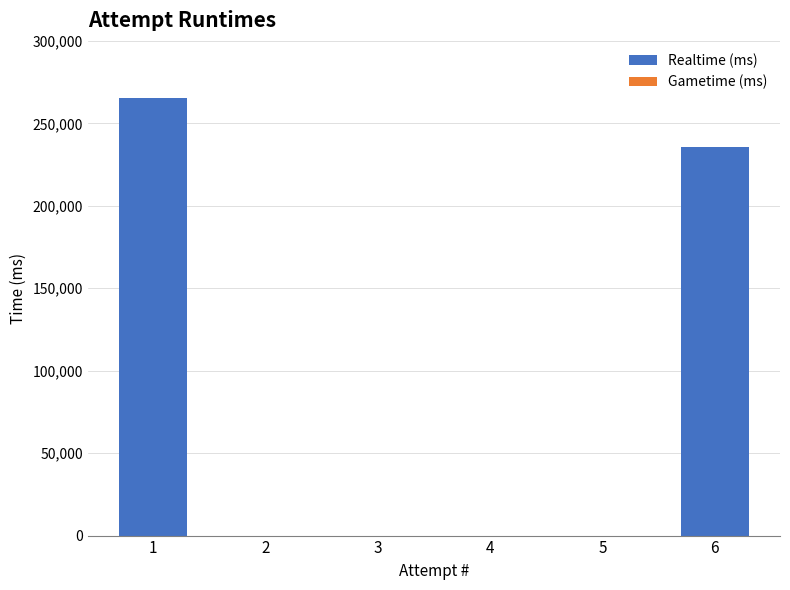

How many values exceed 0?

2